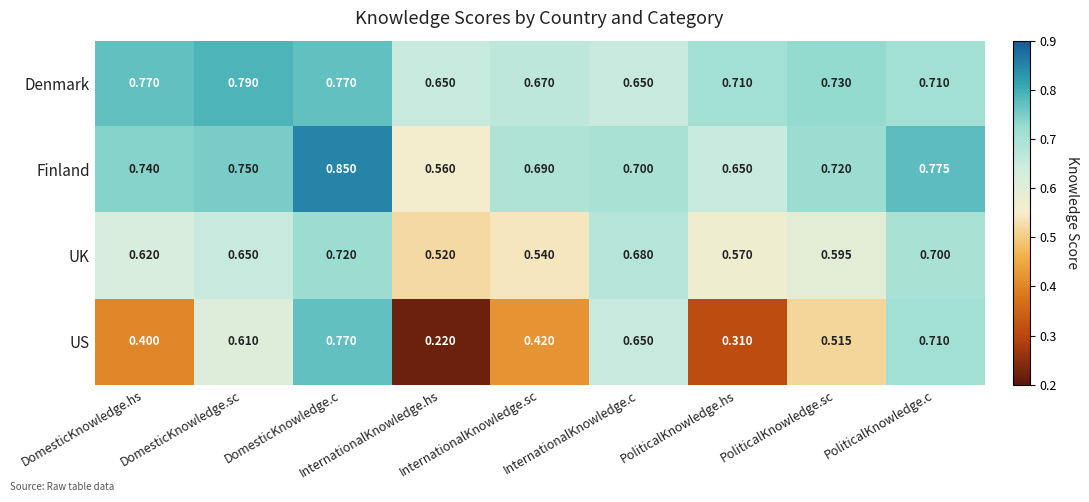

Count the number of data series in this chart.

4